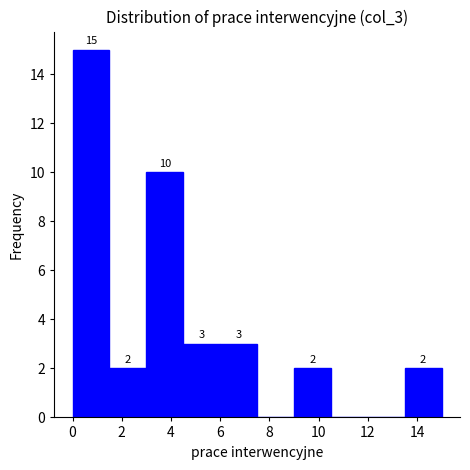

Over which range of the x-axis is the bar tallest?

0.0 to 1.5